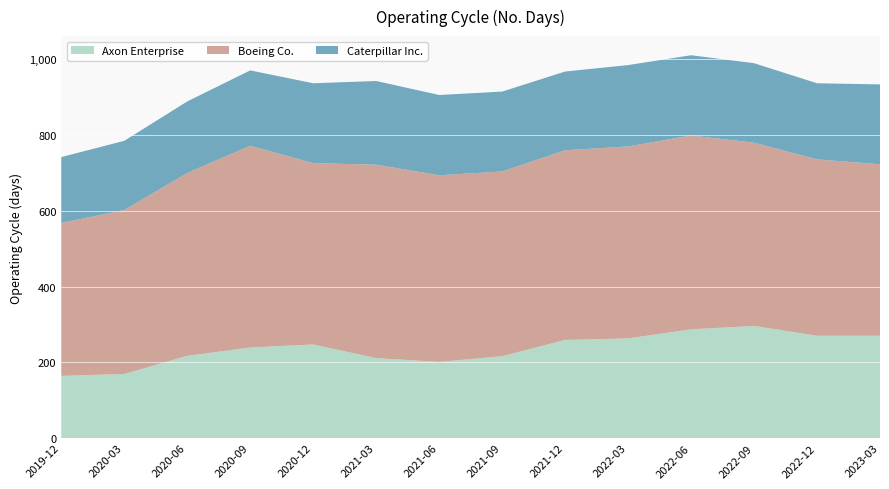

The value of Axon Enterprise at 2021-06 is 125. True or false?

False